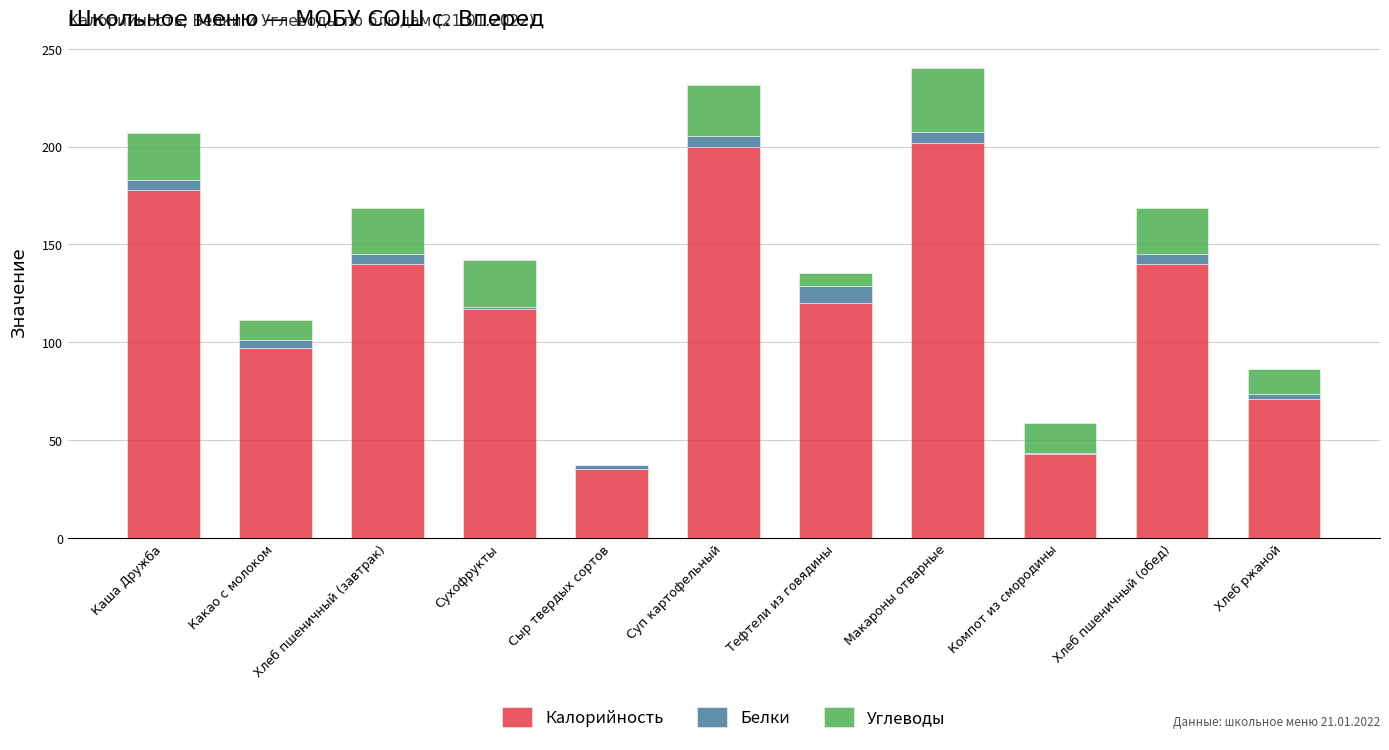

The value of Калорийность at Каша Дружба is 123.2. True or false?

False